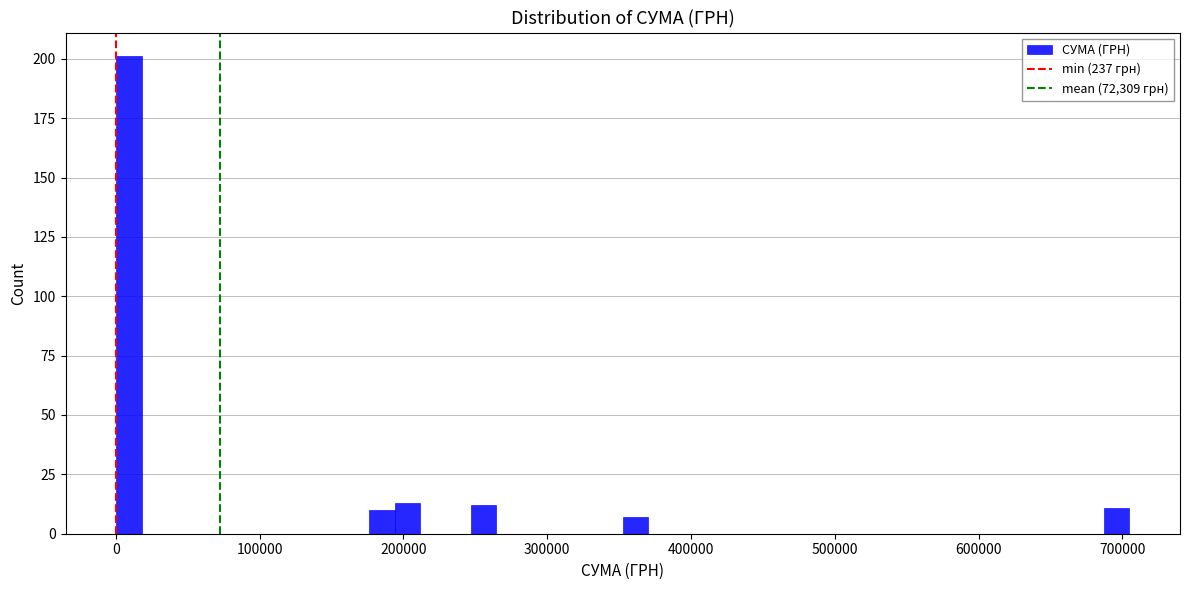

Around what value on the x-axis is the tallest bar? Give the approximate position of its centre, as read against the axis.

10000